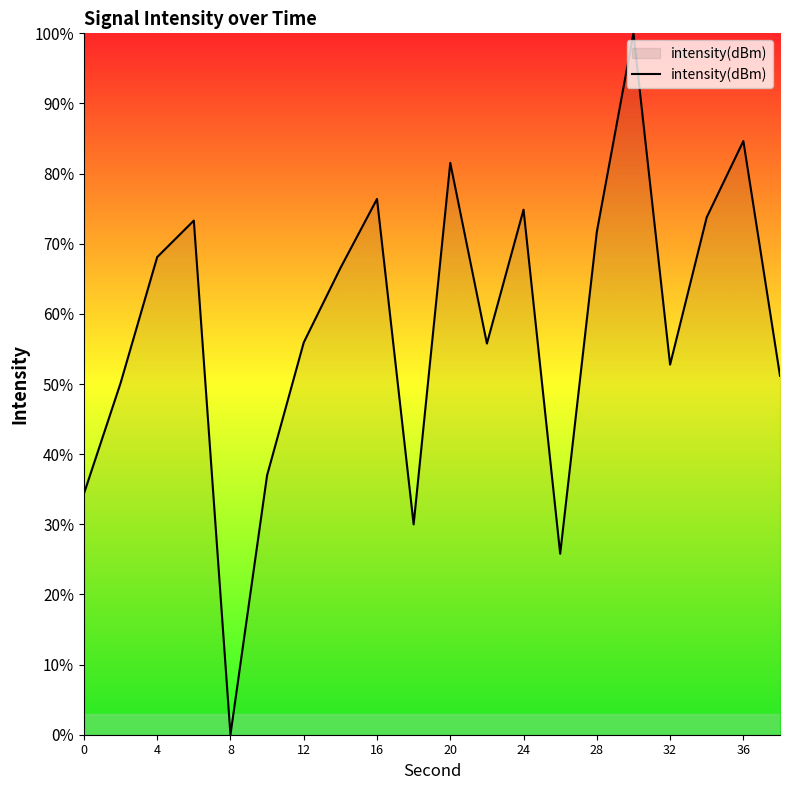

What is the greatest value displayed?

100.0